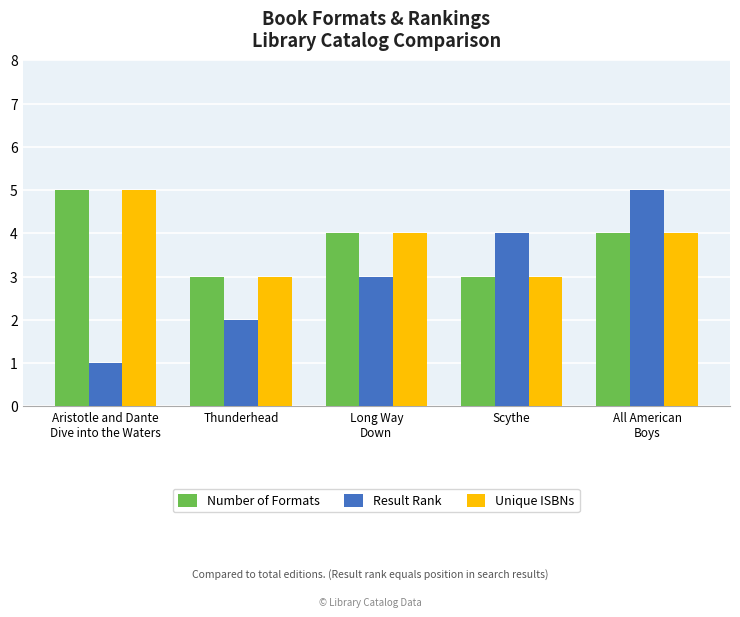

At which label does Number of Formats reach its peak?

Aristotle and Dante
Dive into the Waters